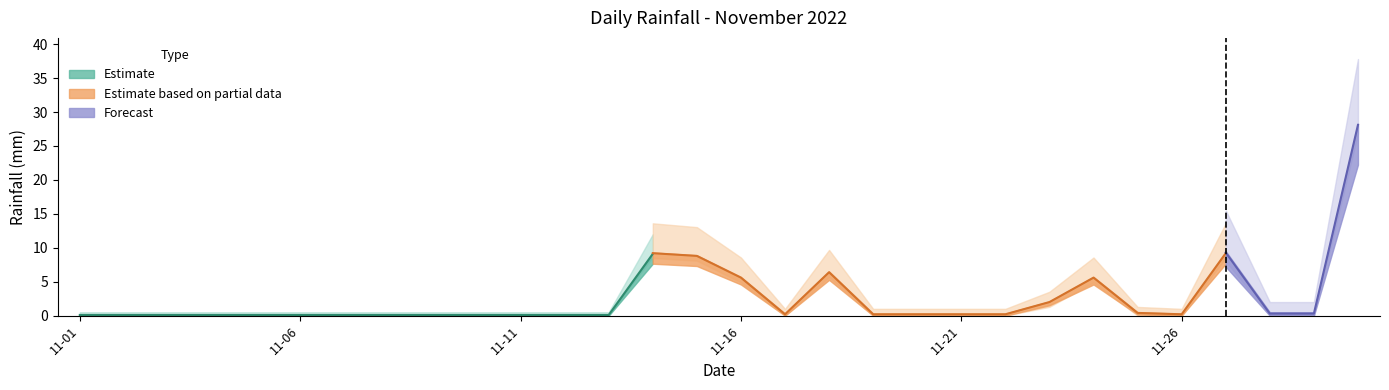

Reading left to right, extract all data points from this chart.

2022-11-01=0.0	2022-11-02=0.0	2022-11-03=0.0	2022-11-04=0.0	2022-11-05=0.0	2022-11-06=0.0	2022-11-07=0.0	2022-11-08=0.0	2022-11-09=0.0	2022-11-10=0.0	2022-11-11=0.0	2022-11-12=0.0	2022-11-13=0.0	2022-11-14=9.0	2022-11-15=8.6	2022-11-16=5.4	2022-11-17=0.0	2022-11-18=6.2	2022-11-19=0.0	2022-11-20=0.0	2022-11-21=0.0	2022-11-22=0.0	2022-11-23=1.8	2022-11-24=5.4	2022-11-25=0.2	2022-11-26=0.0	2022-11-27=9.0	2022-11-28=0.0	2022-11-29=0.0	2022-11-30=27.8